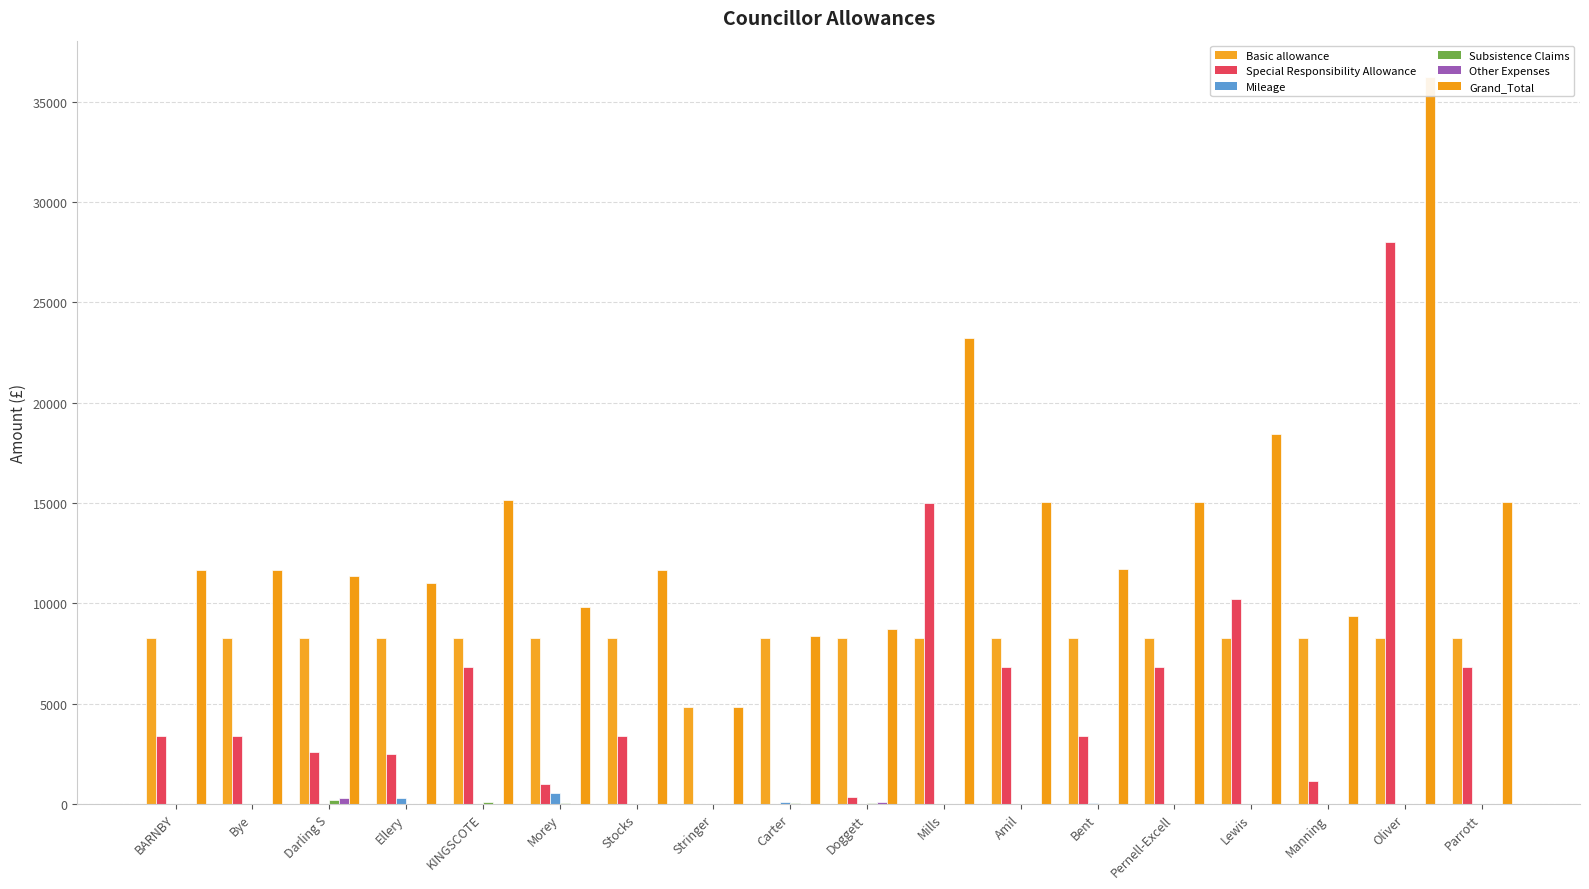

Rank the series at Parrott from lowest to highest value.

Mileage, Subsistence Claims, Other Expenses, Special Responsibility Allowance, Basic allowance, Grand_Total